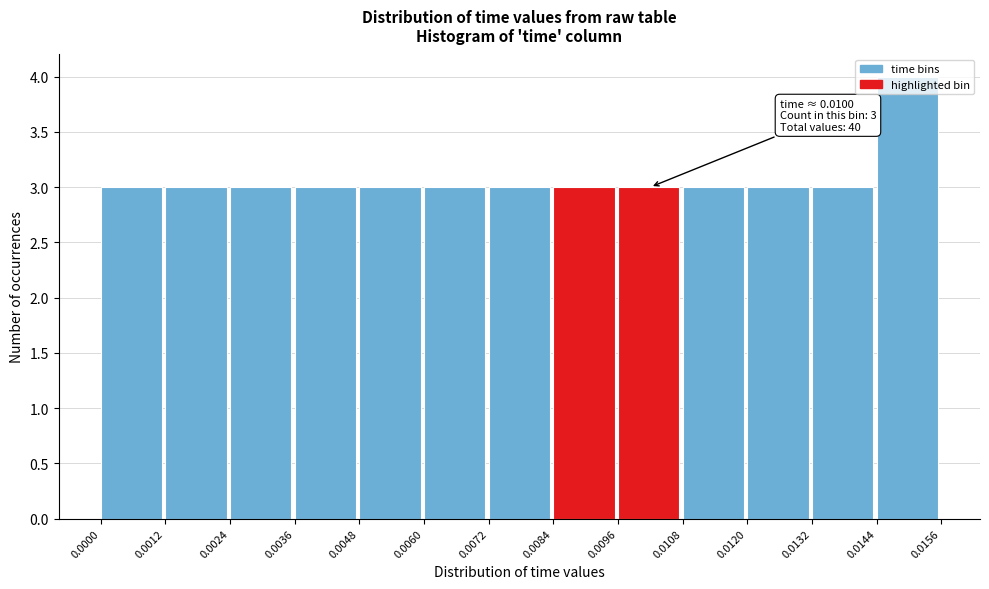

Which range on the x-axis has the tallest bar?

0.0144 to 0.0156